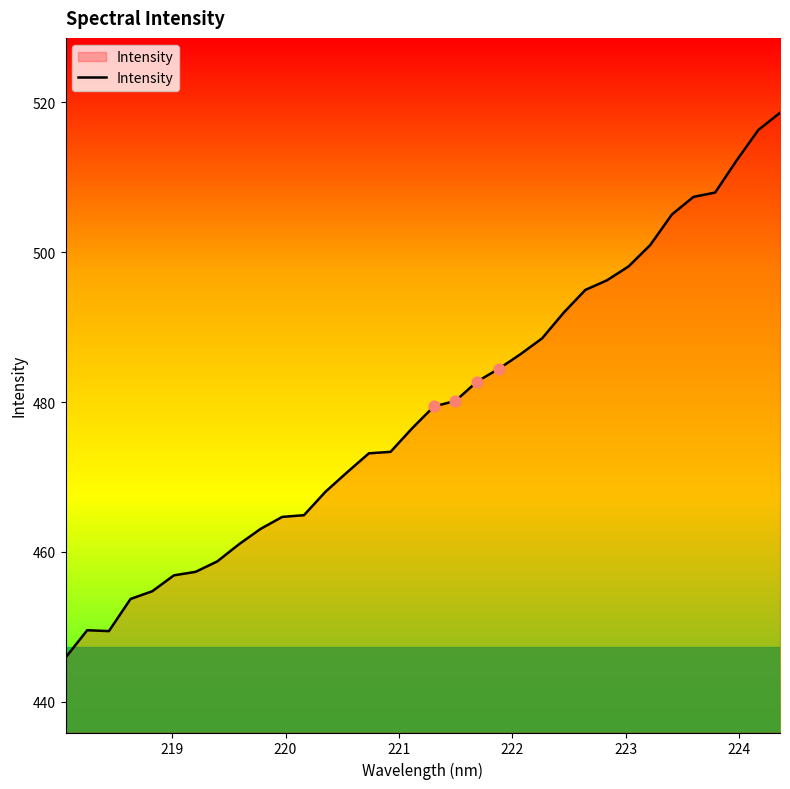

What is the difference between the maximum and minimum values?

72.7